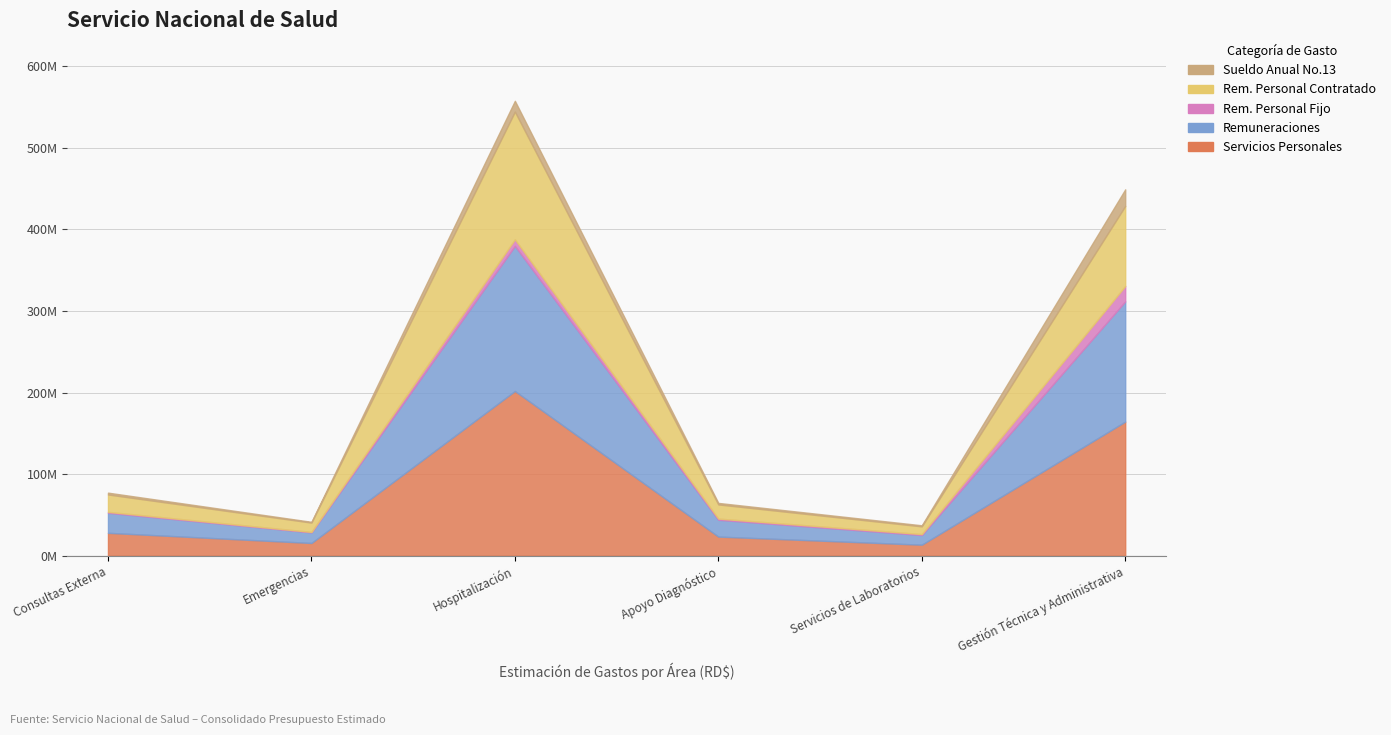

What is the spread (max minus min) of values at Gestión Técnica y Administrativa?

145454336.6